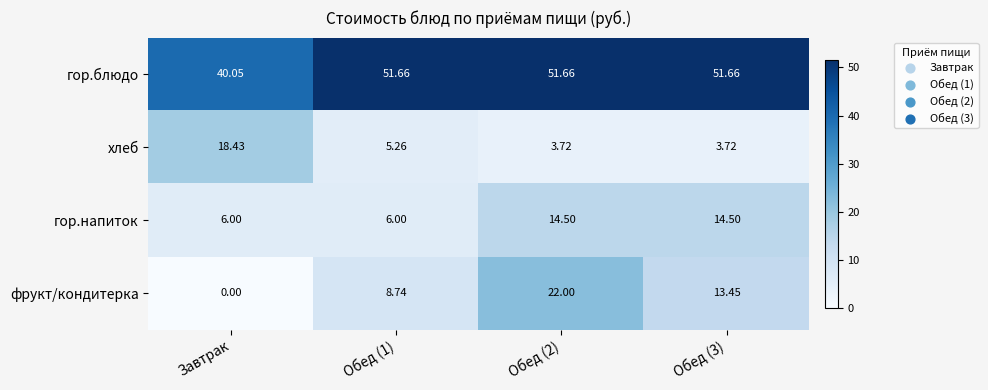

Between Завтрак and Обед (3), which series saw the biggest shift?

хлеб